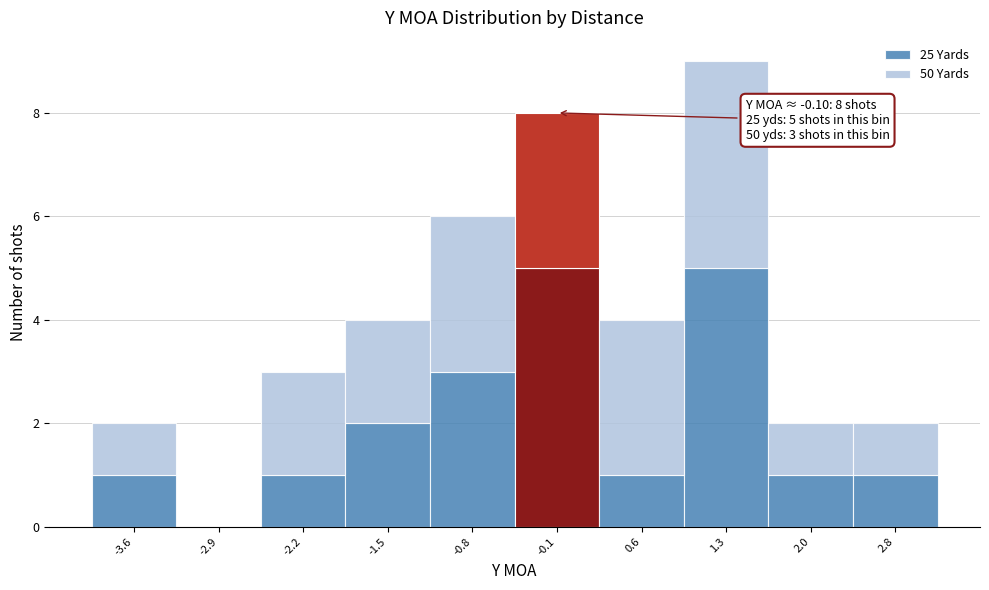

Which range on the x-axis has the tallest stacked bar (by total height)?

1.0 to 1.7